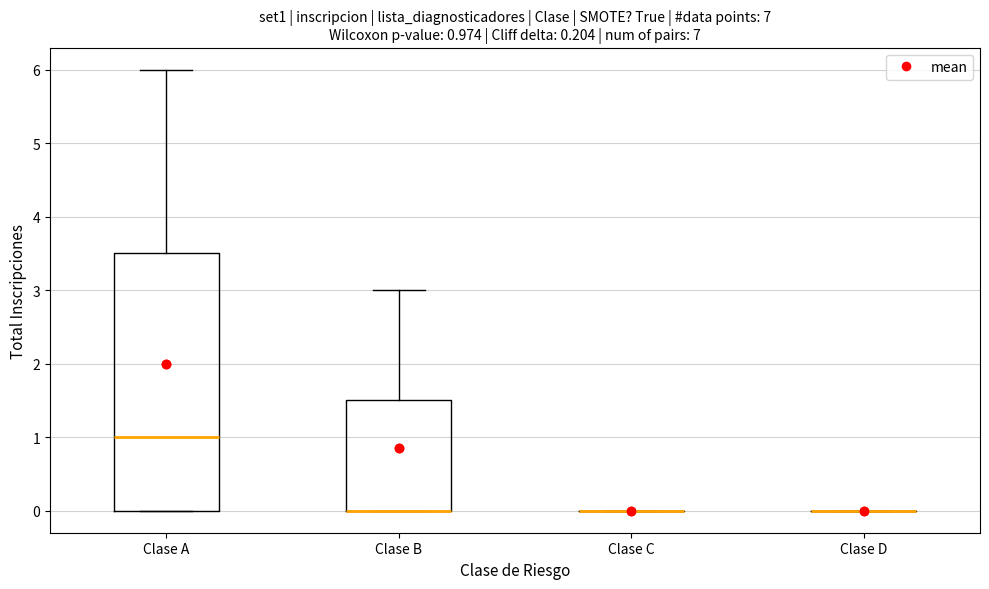

Which box is the tallest, from its lower edge to its upper edge?

Clase A